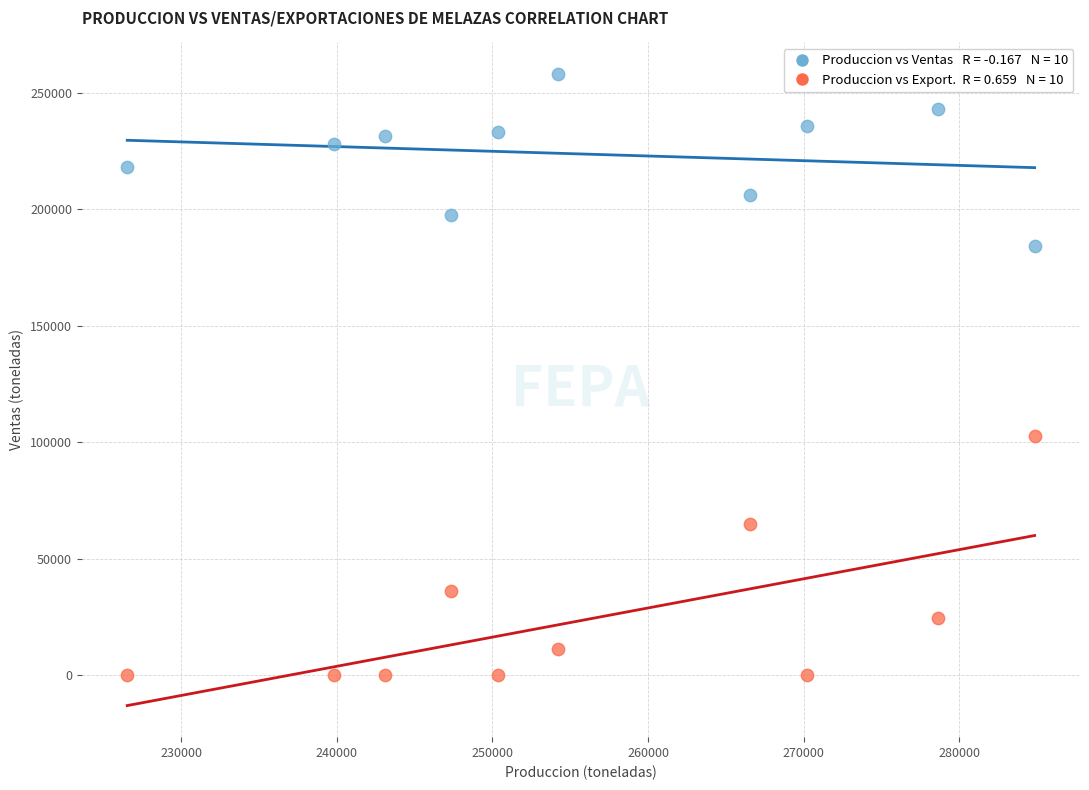

Across all data points, what is the range of Y values (max minus min)?

257934.8